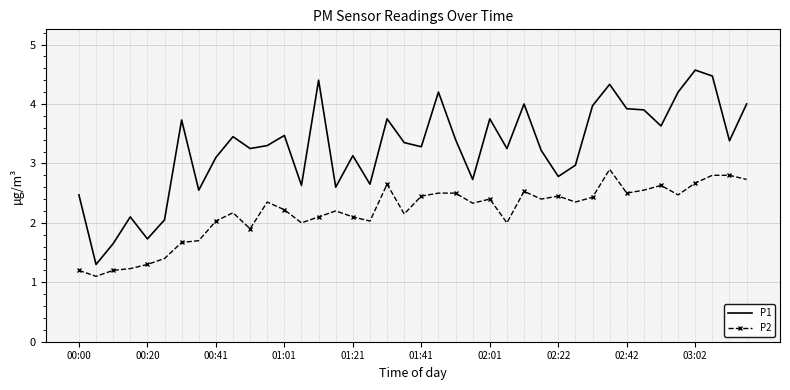

What is the minimum value shown in the chart?

1.1